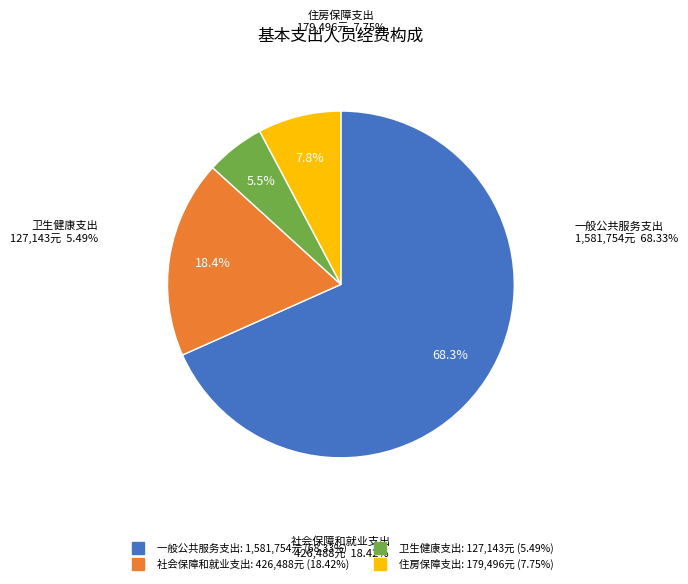

Count the number of slices in the pie.

4